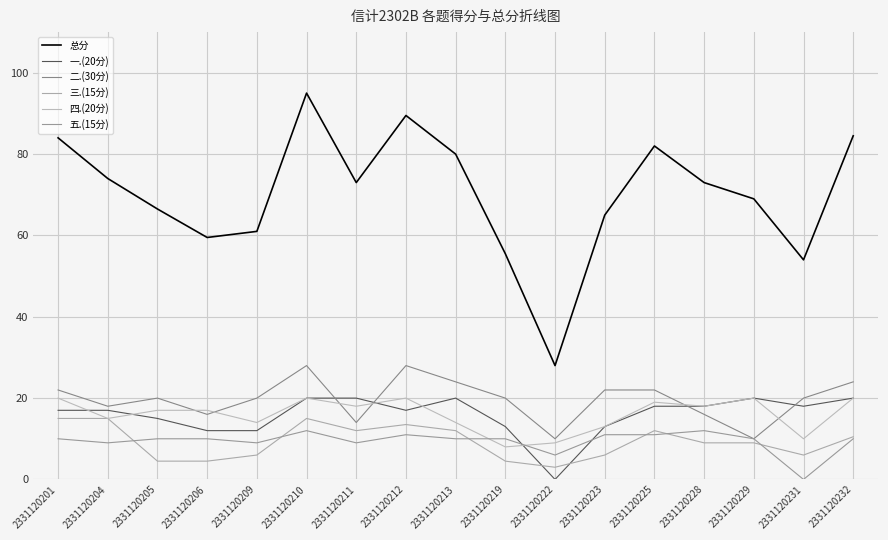

What is the sum of all 总分 values?

1193.5